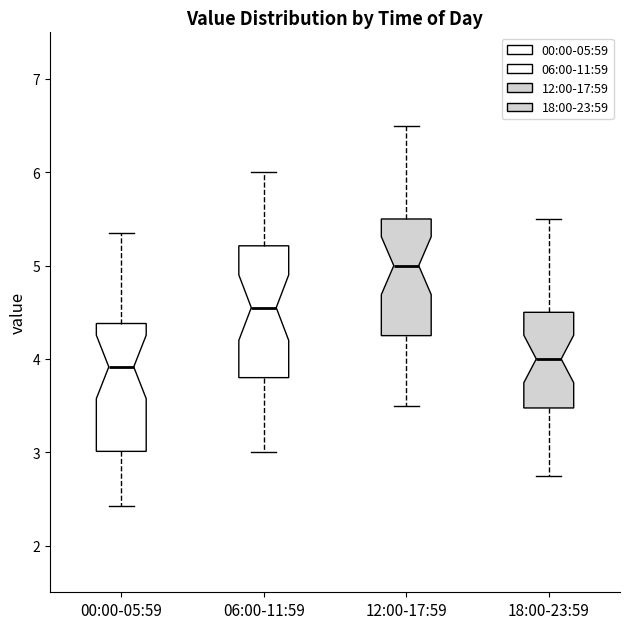

Reading left to right, transcribe this box plot: for each box, give where its median line is, the range the box spans, and where its two whiskers end, as read against the y-axis. The values are not printed on the chart, so give them approximately, as read against the axis.

00:00-05:59: median 3.9, box 3.0 to 4.4, whiskers 2.4 to 5.4
06:00-11:59: median 4.6, box 3.8 to 5.2, whiskers 3.0 to 6.0
12:00-17:59: median 5.0, box 4.3 to 5.5, whiskers 3.5 to 6.5
18:00-23:59: median 4.0, box 3.5 to 4.5, whiskers 2.8 to 5.5